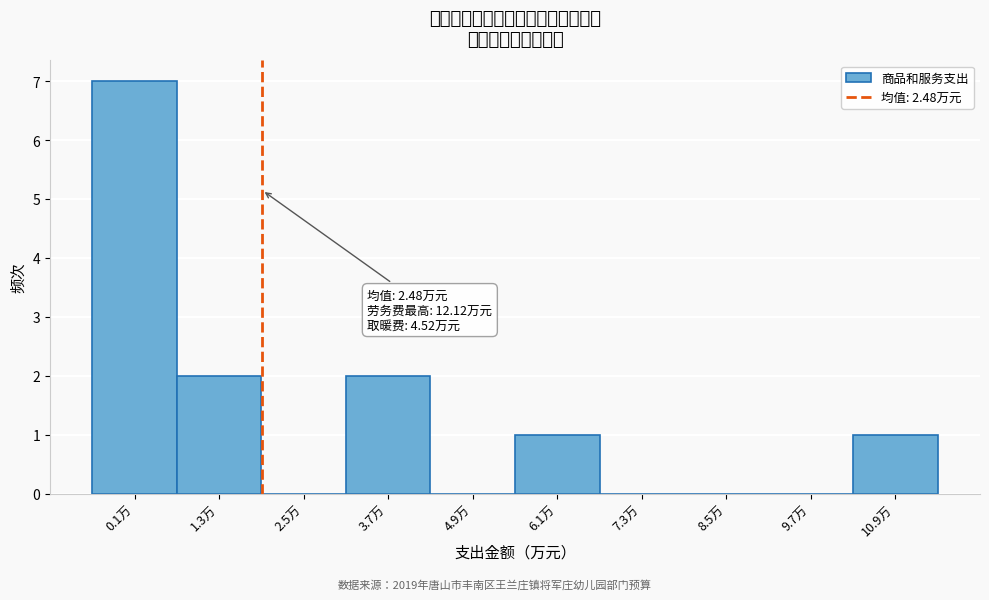

Reading left to right, extract all data points from this chart.

0.1万=7	1.3万=2	2.5万=0	3.7万=2	4.9万=0	6.1万=1	7.3万=0	8.5万=0	9.7万=0	10.9万=1